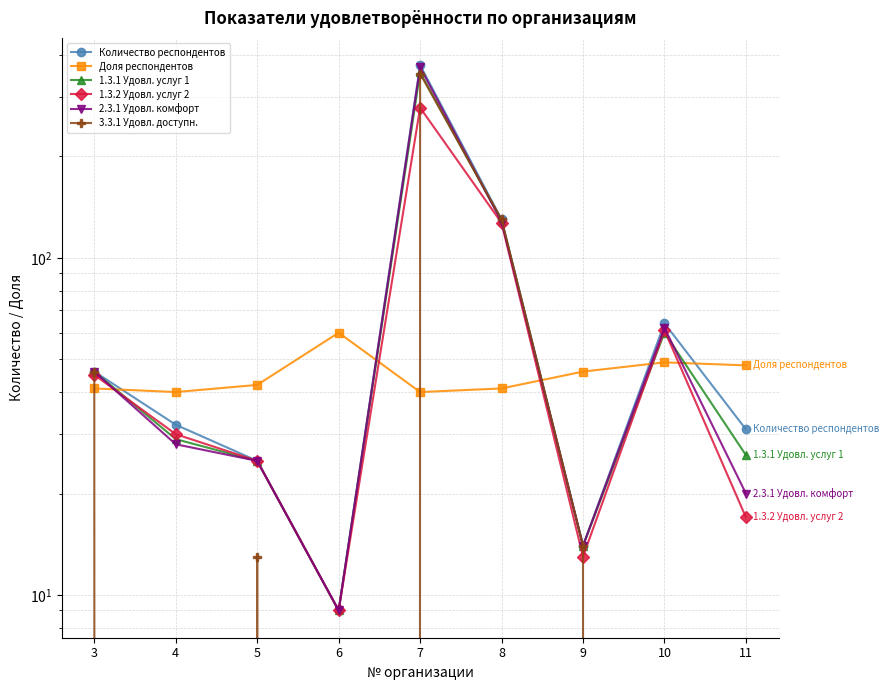

True or false: 1.3.1 Удовл. услуг 1 and 1.3.2 Удовл. услуг 2 intersect in this chart.

True